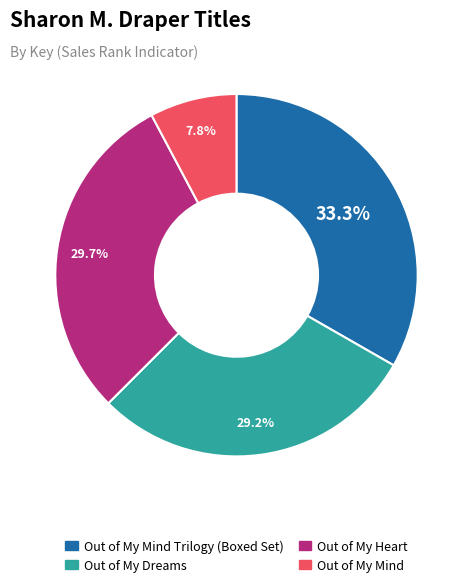

Does any single category account for the majority?

No